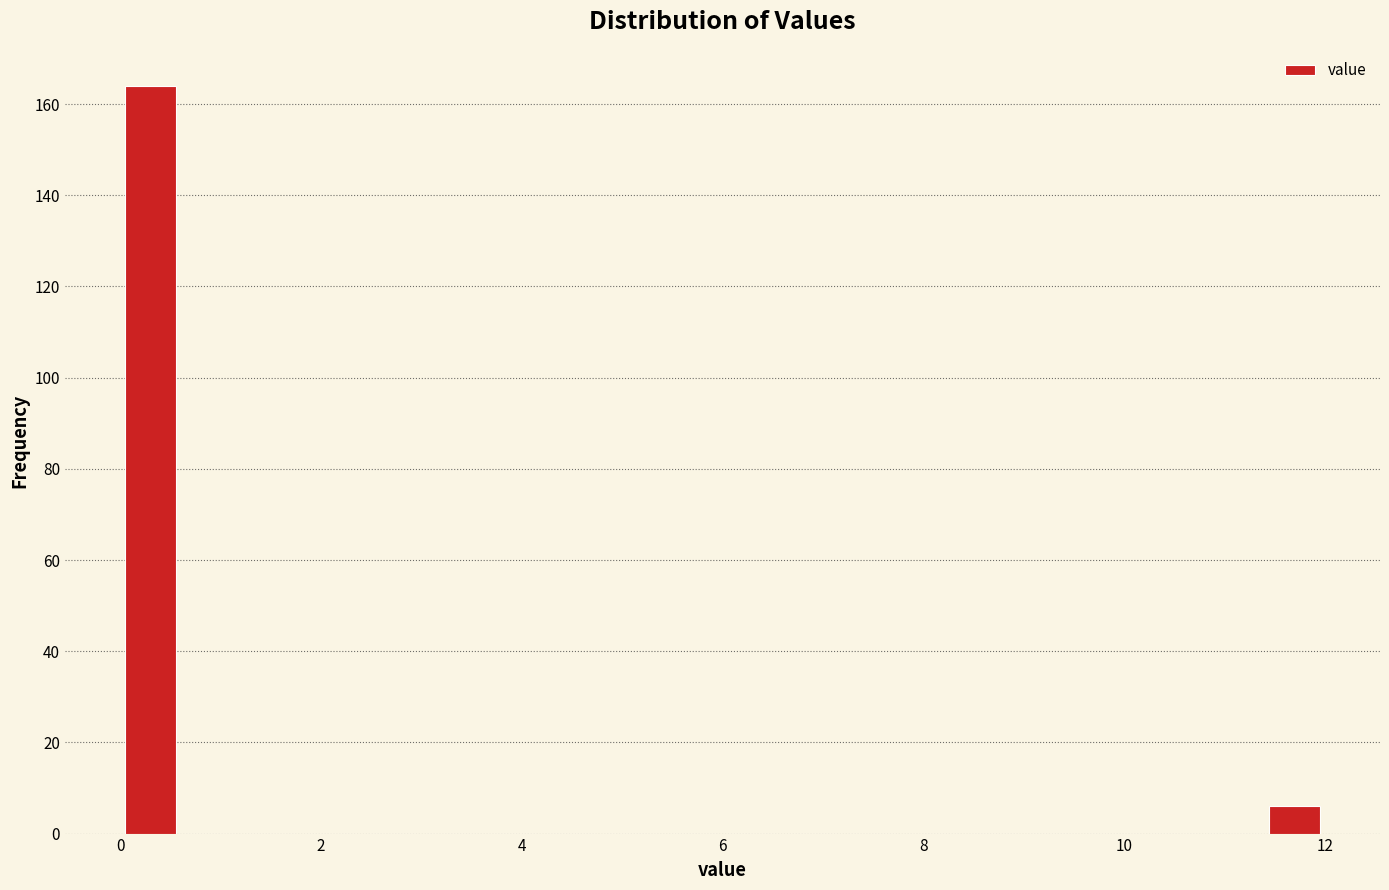

Around what value on the x-axis is the tallest bar? Give the approximate position of its centre, as read against the axis.

0.4